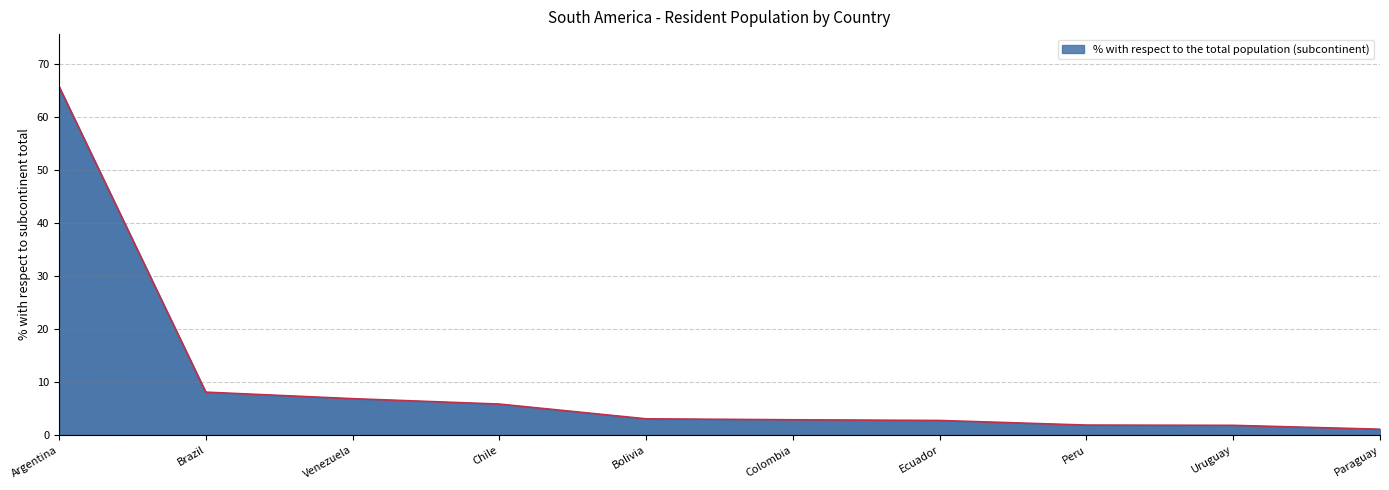

The chart shows a value of 0.8 at Peru. True or false?

False